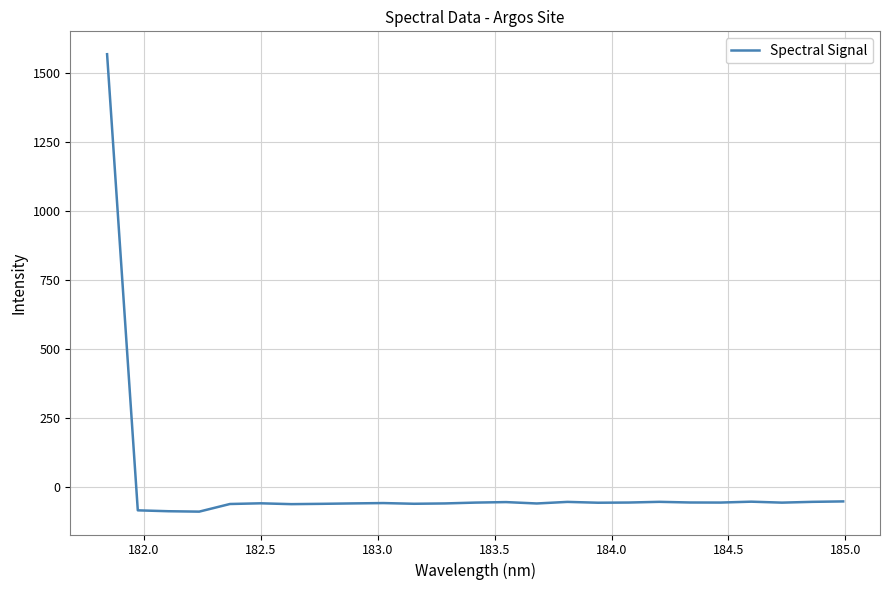

How many values are below -57?

16